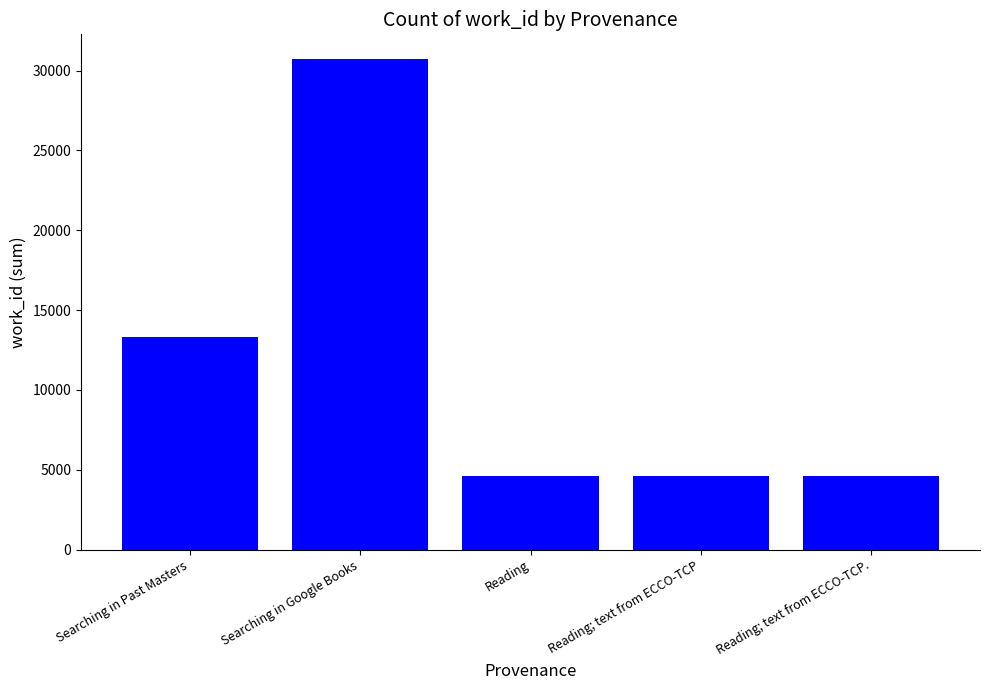

How many data points are above 4610?

2